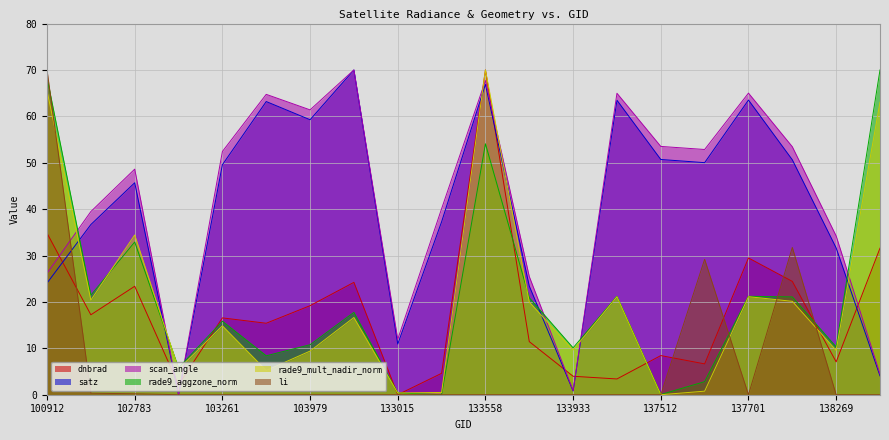

What is the sum of all rade9_aggzone_norm values?

413.5